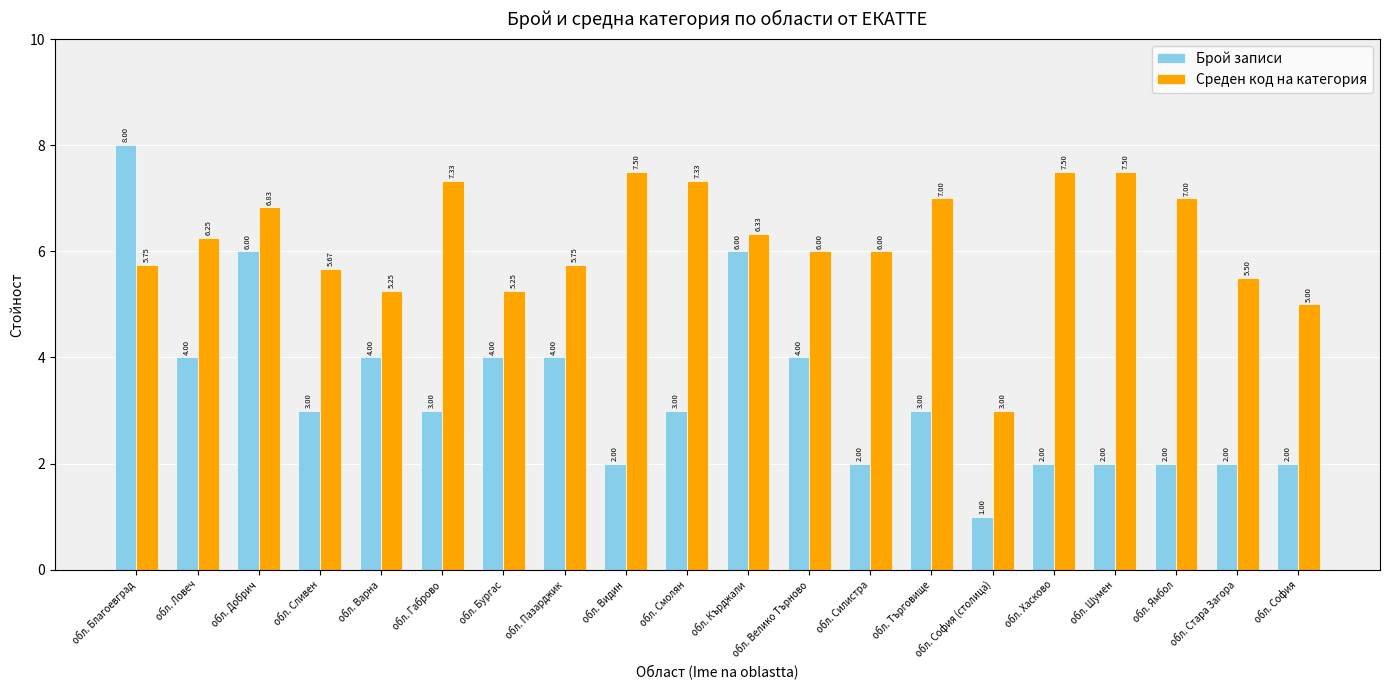

At how many categories does at least one series exceed 1?

20